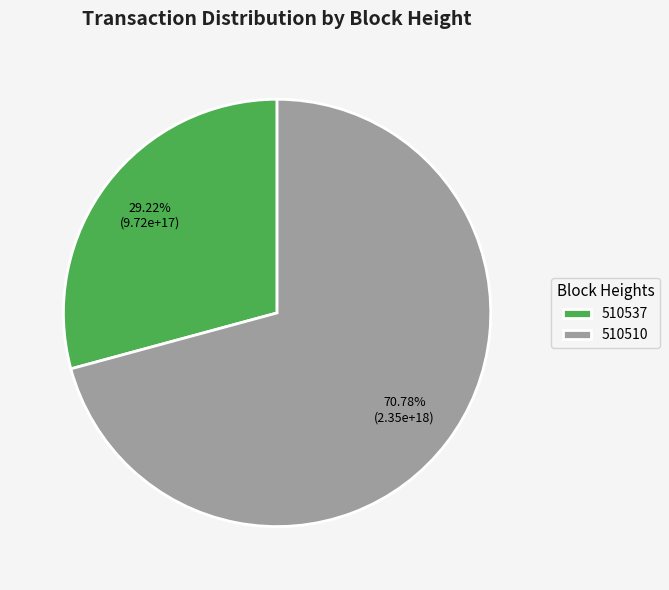

What percentage is the 510537 slice, to the nearest percent?

29%